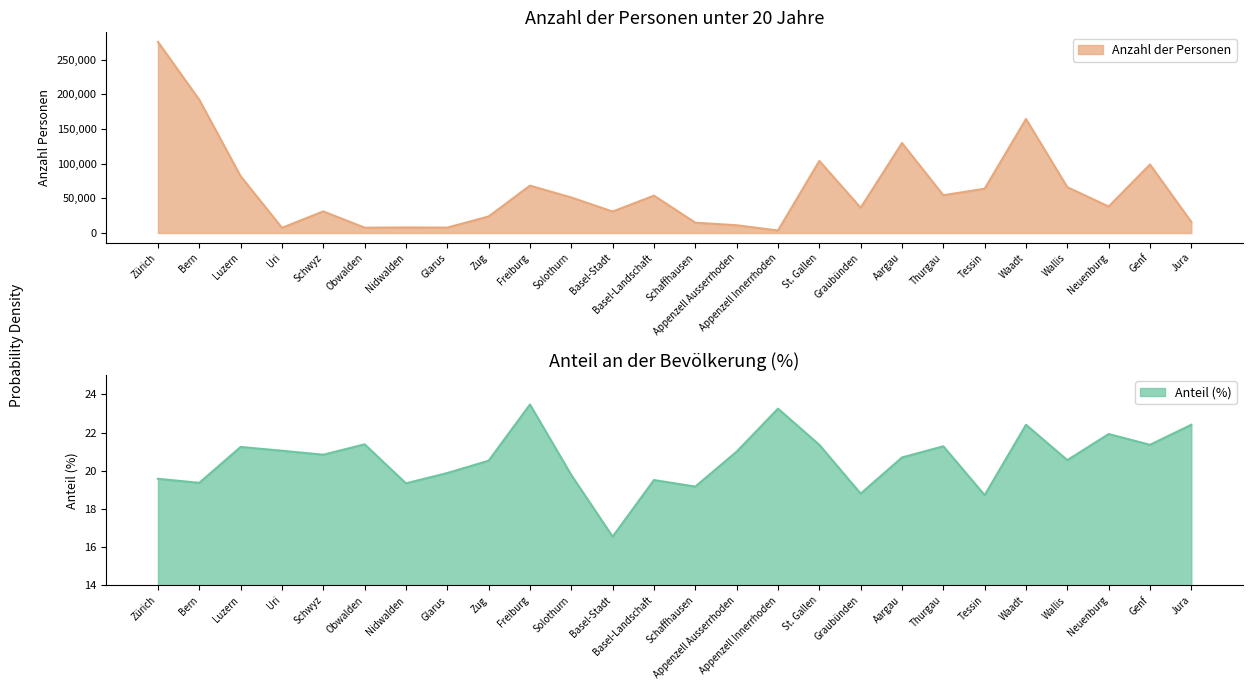

What is the difference between the maximum and second lowest values in the Anzahl der Personen series?

268275